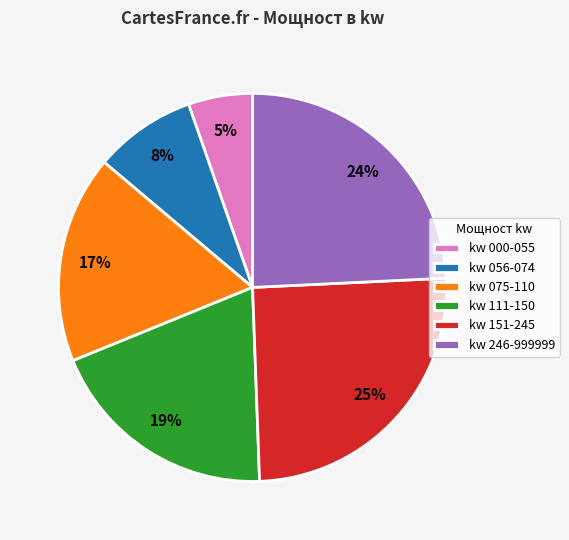

To the nearest percent, what percentage of the pie is kw 000-055?

5%